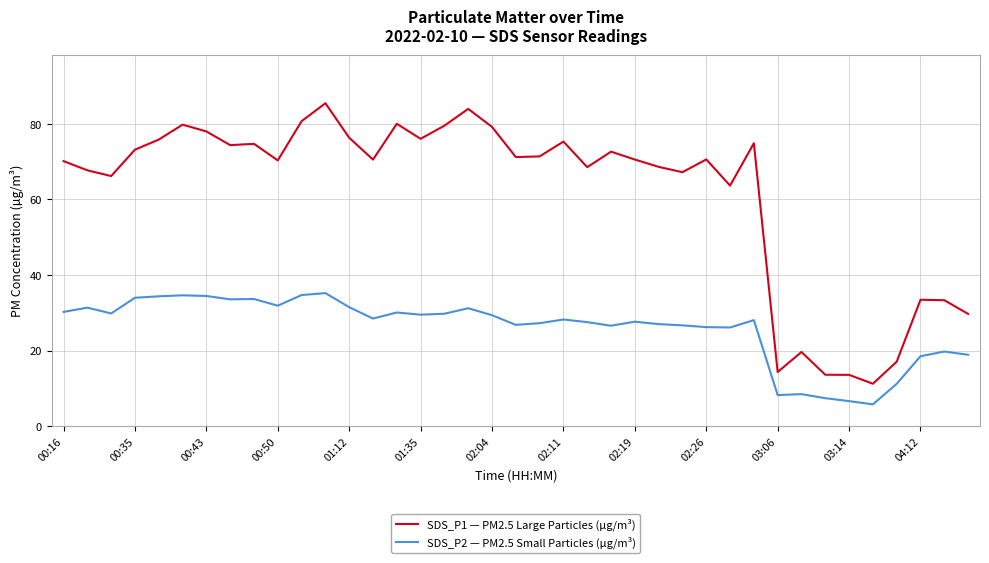

In SDS_P2 — PM2.5 Small Particles (µg/m³), how many points are higher than both neighbors (excluding endpoints)?

11